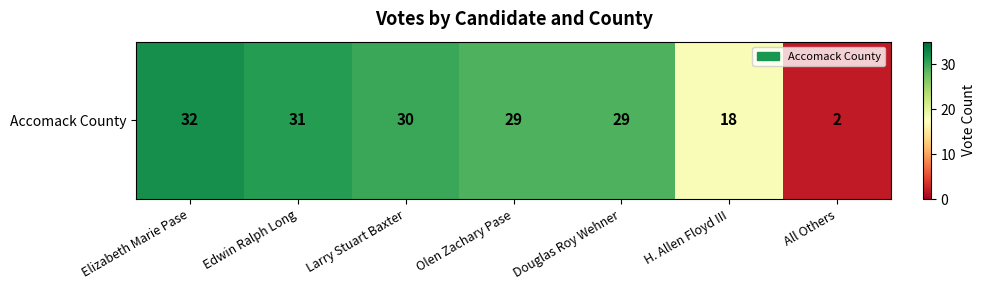

What is the maximum value shown in the chart?

32